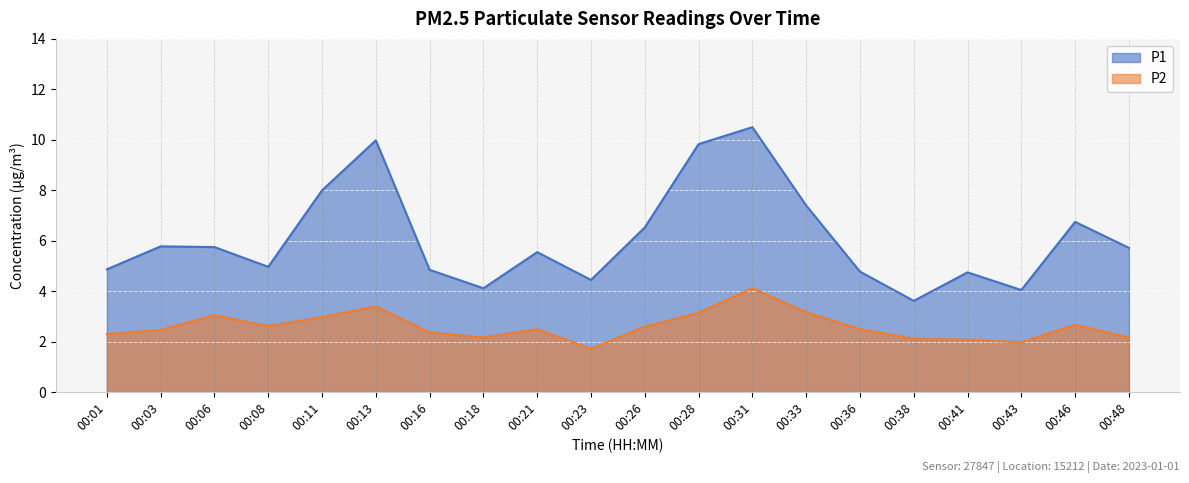

Between 00:03 and 00:36, which series saw the biggest shift?

P1